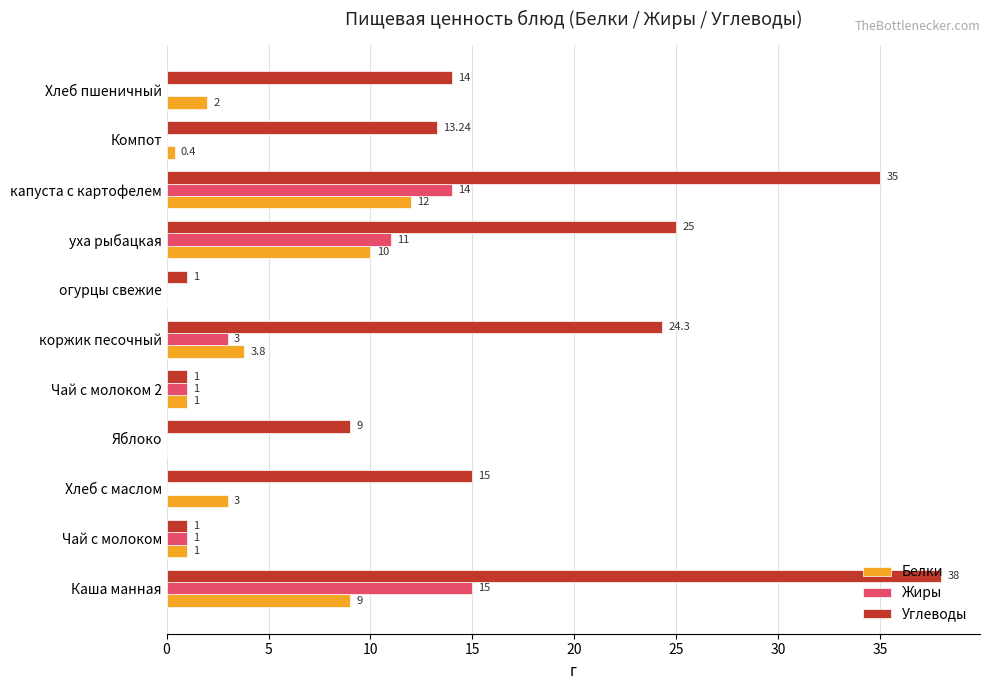

Where is Жиры nearest to the value 7?

коржик песочный